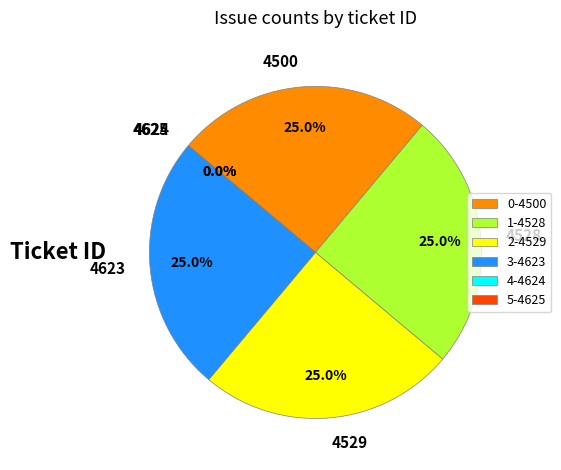

What percentage is the 4500 slice, to the nearest percent?

25%